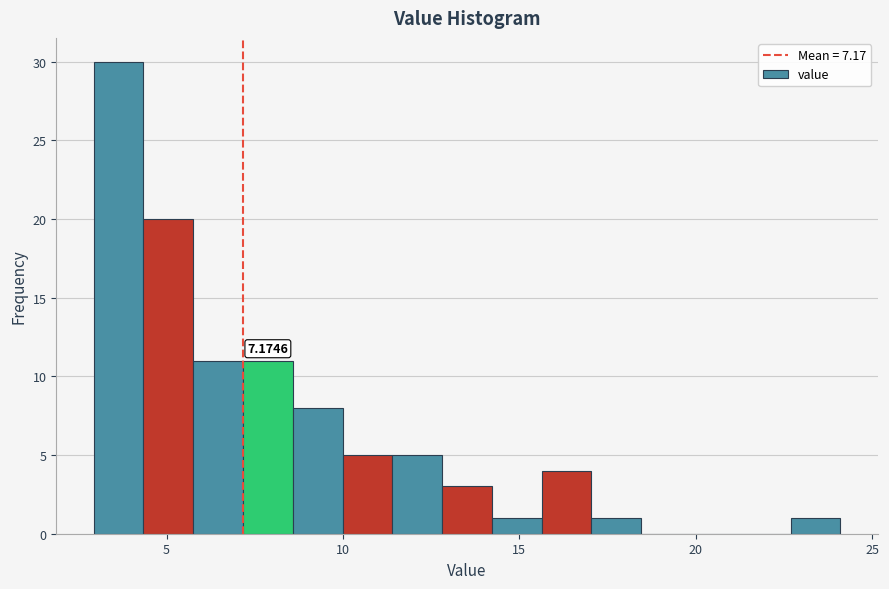

Around what value on the x-axis is the tallest bar? Give the approximate position of its centre, as read against the axis.

3.5